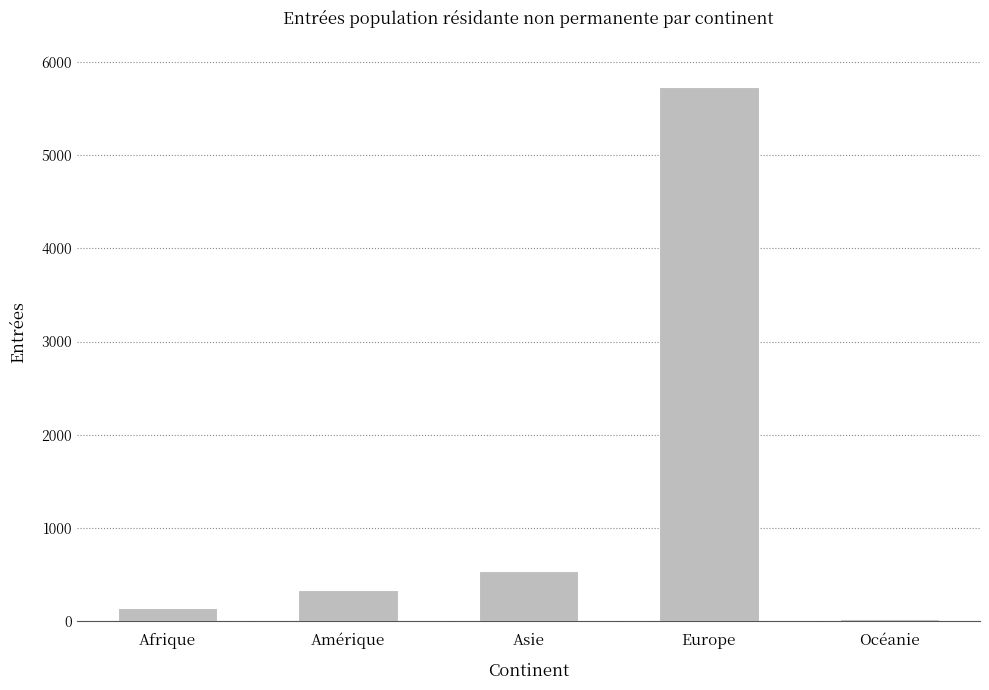

What is the sum of all values?

6763